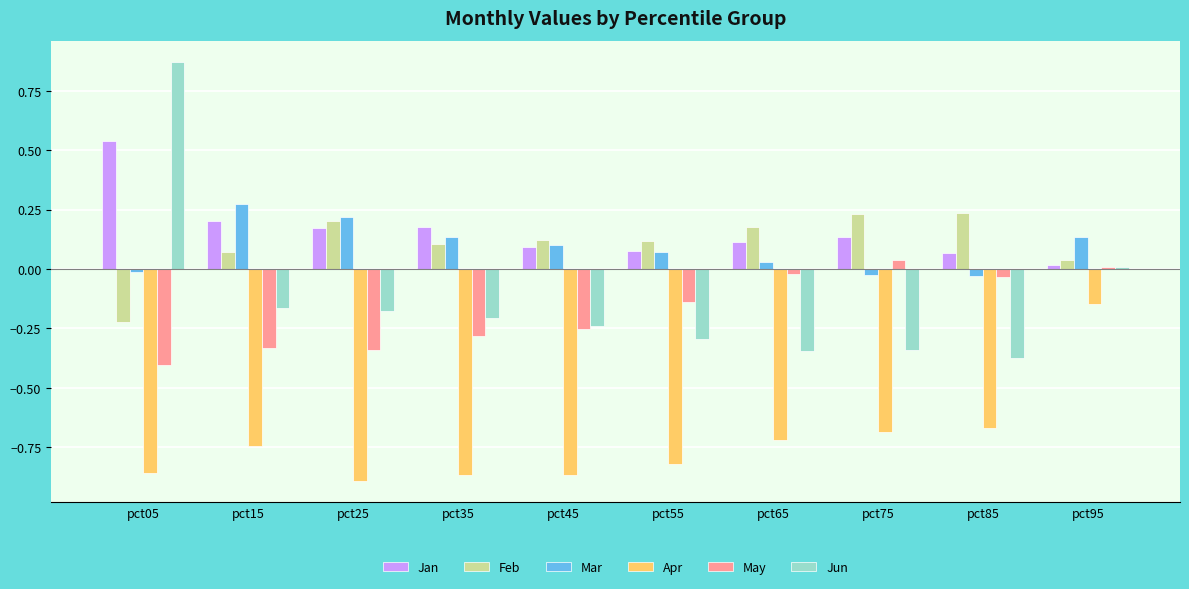

Which category has the highest value in the Jun series?

pct05